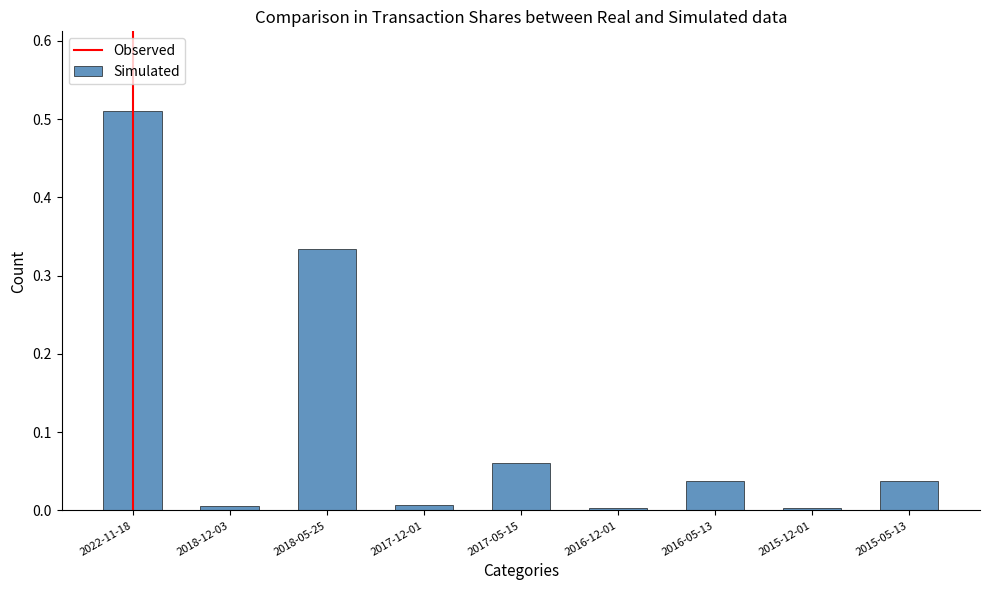

What is the sum of all values?

1.0